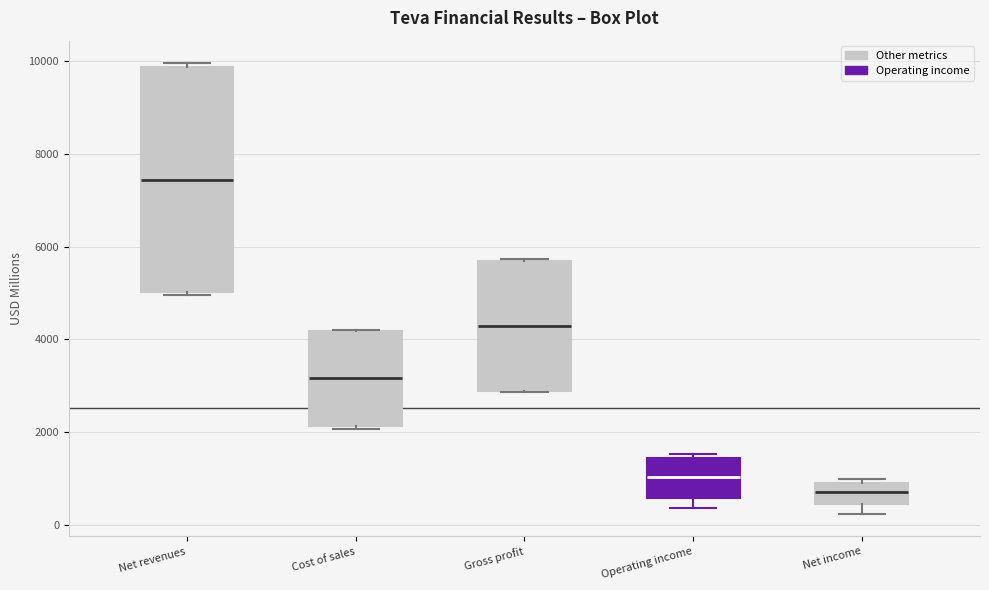

Where does the median line of the box for Gross profit sit on the y-axis? The values are not printed on the chart, so give them approximately, as read against the axis.

4200